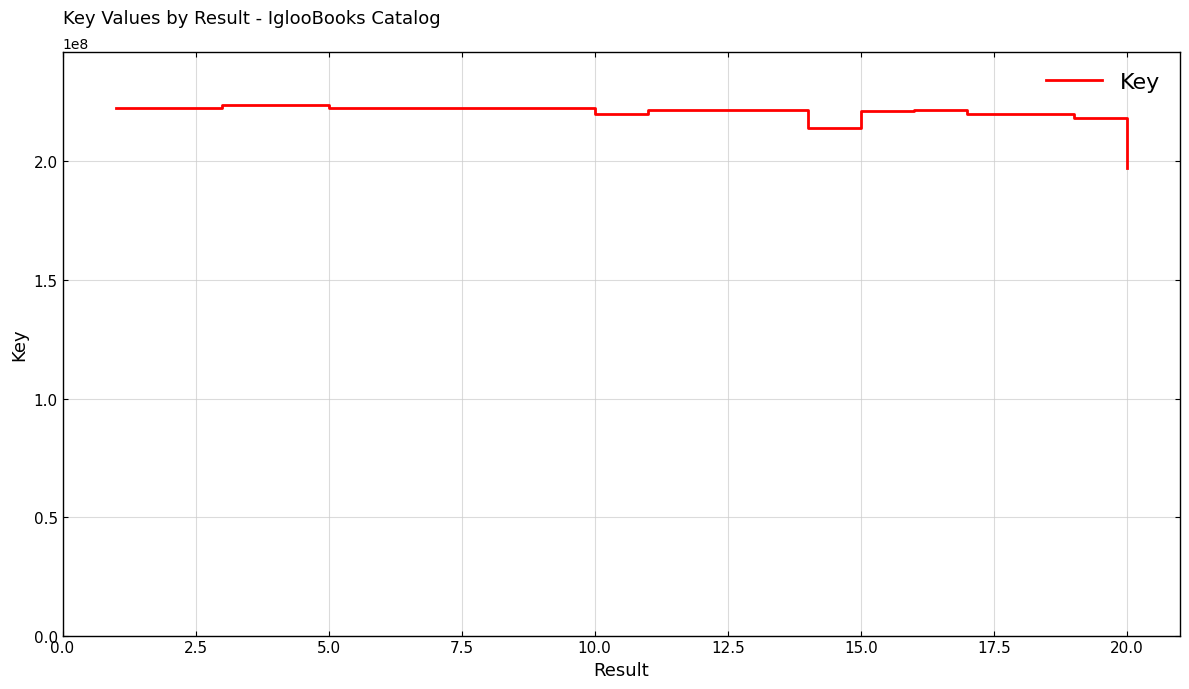

What is the average value?

220075076